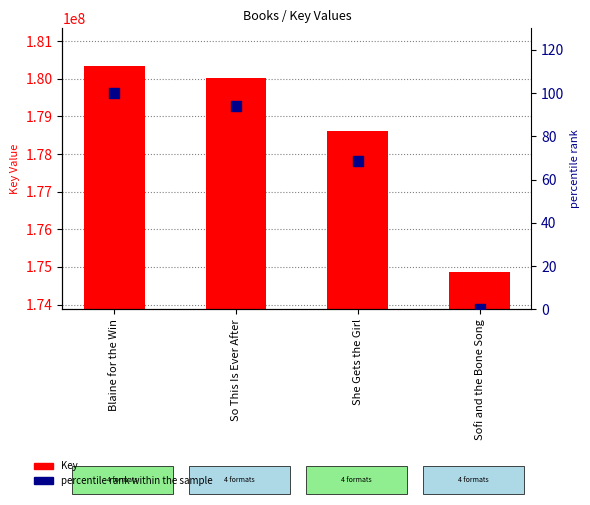

What are all the series names shown in the legend?

Key, percentile rank within the sample